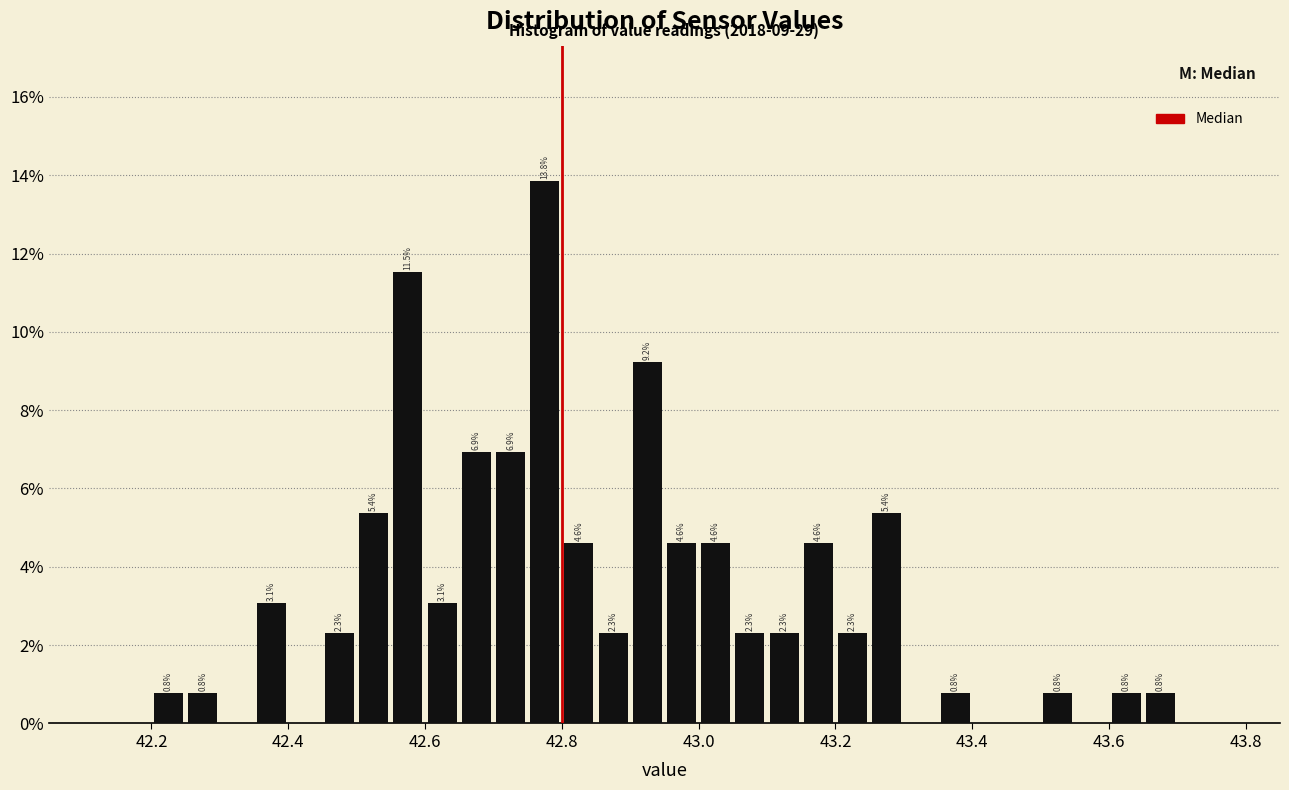

Read against the x-axis, roughly where is the centre of the tallest bar?

42.78